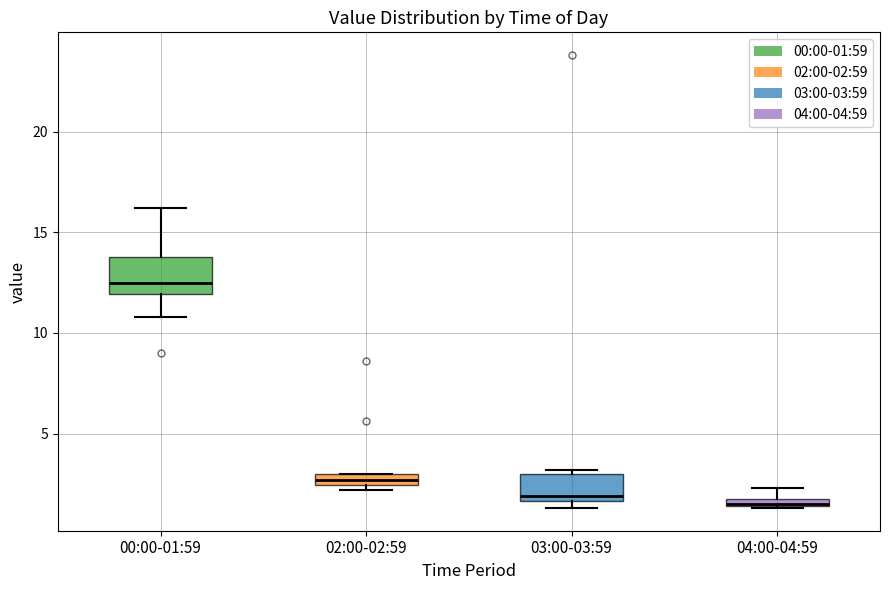

Where is the upper edge of the box for 03:00-03:59 on the y-axis? The values are not printed on the chart, so give them approximately, as read against the axis.

3.0